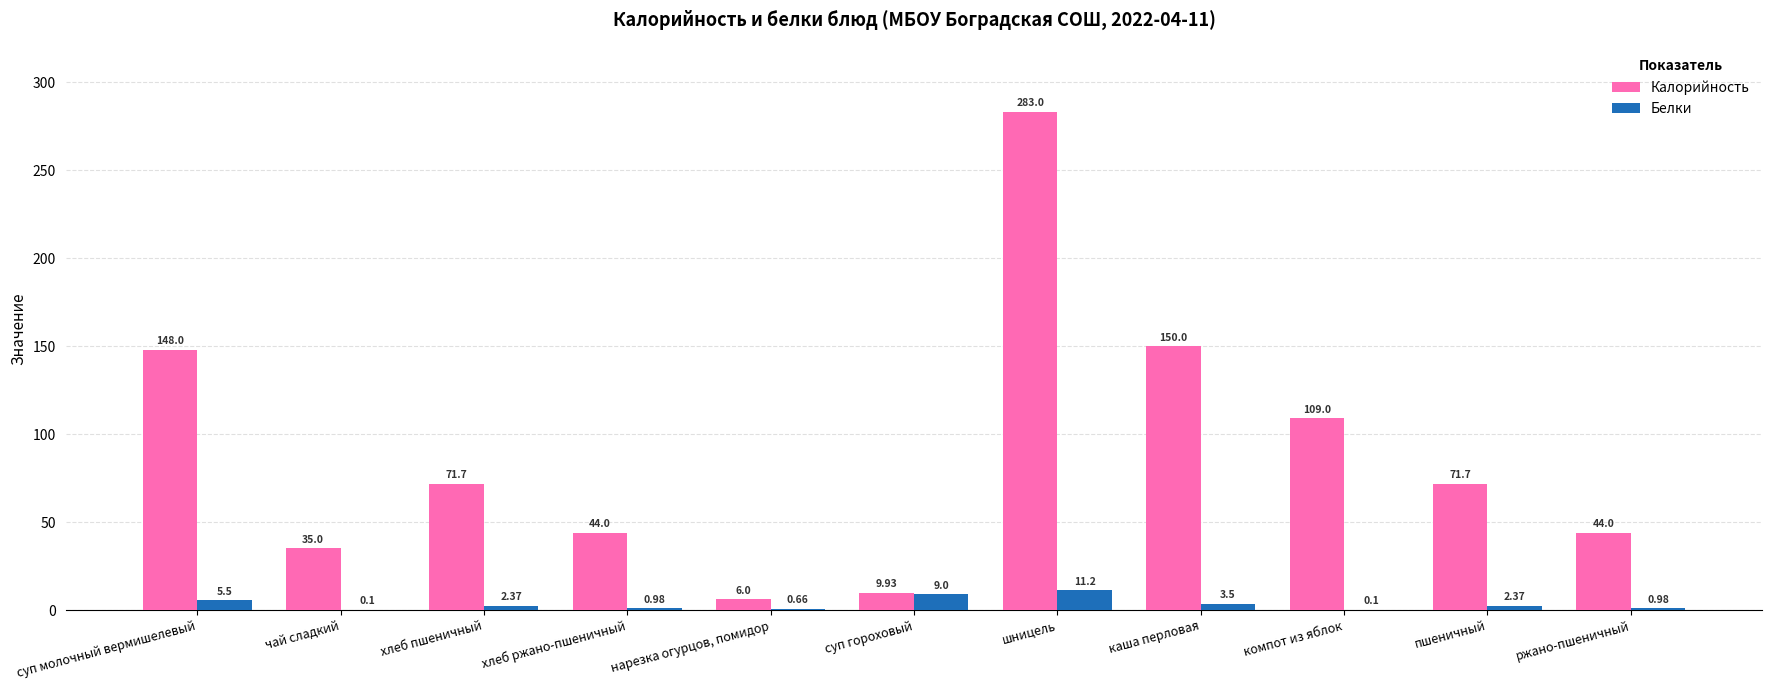

What is the highest value of the Белки series?

11.2